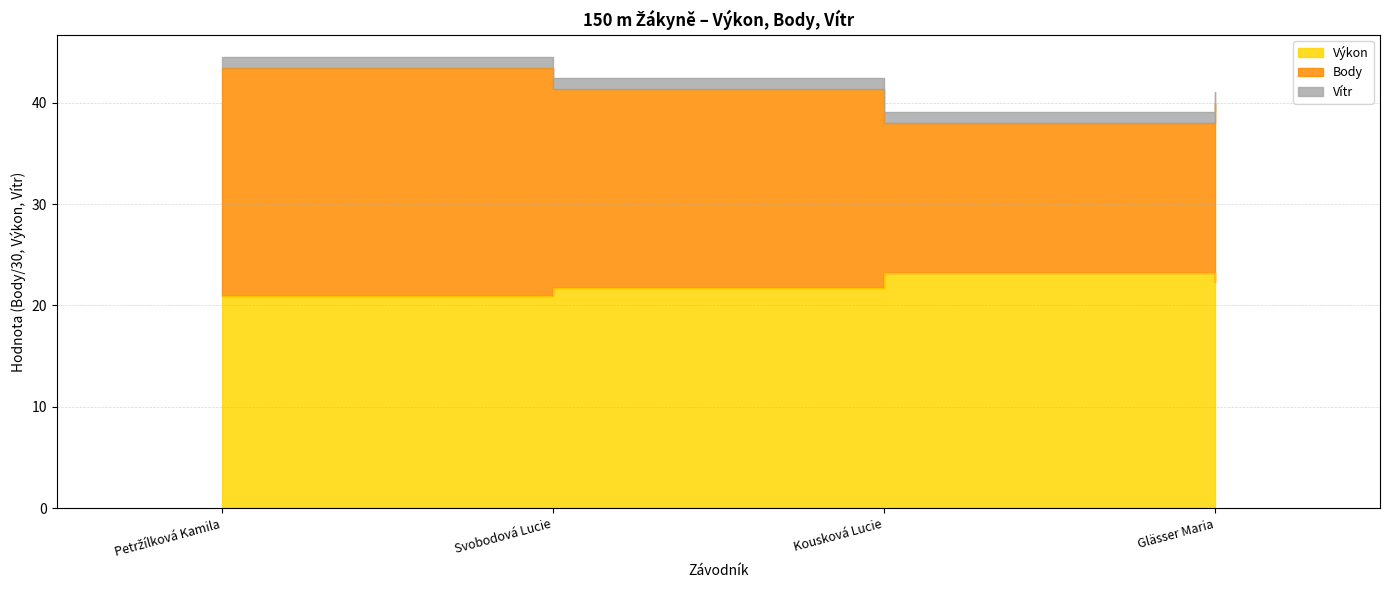

What is the maximum value for Výkon?

23.2